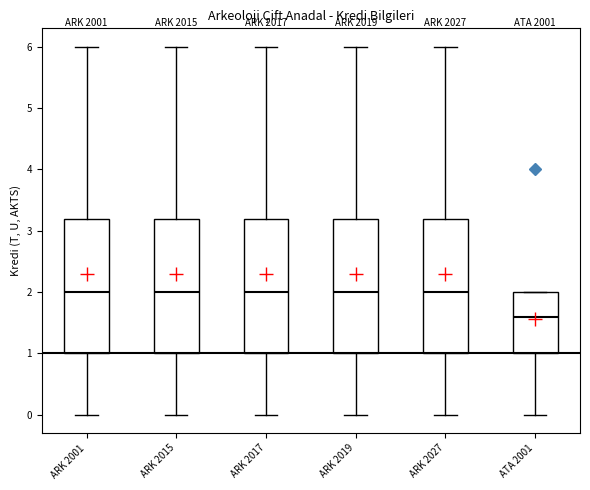

Reading left to right, read every box against the y-axis: the position of its median line, the range the box covers, and the ends of its whiskers. The values are not printed on the chart, so give them approximately, as read against the axis.

ARK 2001: median 2.0, box 1.0 to 3.2, whiskers 0.0 to 6.0
ARK 2015: median 2.0, box 1.0 to 3.2, whiskers 0.0 to 6.0
ARK 2017: median 2.0, box 1.0 to 3.2, whiskers 0.0 to 6.0
ARK 2019: median 2.0, box 1.0 to 3.2, whiskers 0.0 to 6.0
ARK 2027: median 2.0, box 1.0 to 3.2, whiskers 0.0 to 6.0
ATA 2001: median 1.6, box 1.0 to 2.0, whiskers 0.0 to 2.0